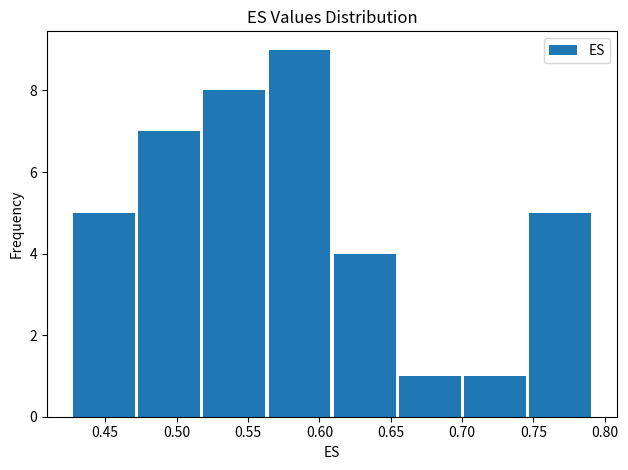

Which range on the x-axis has the tallest bar?

0.565 to 0.610